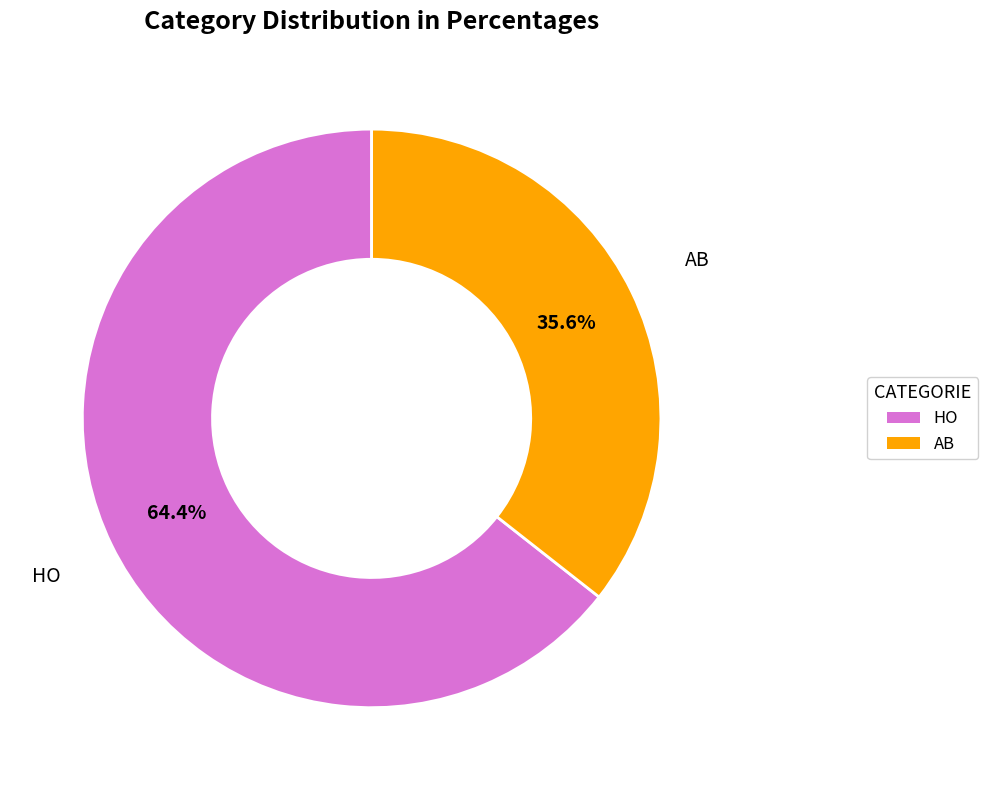

Does HO account for over 50% of the chart?

Yes